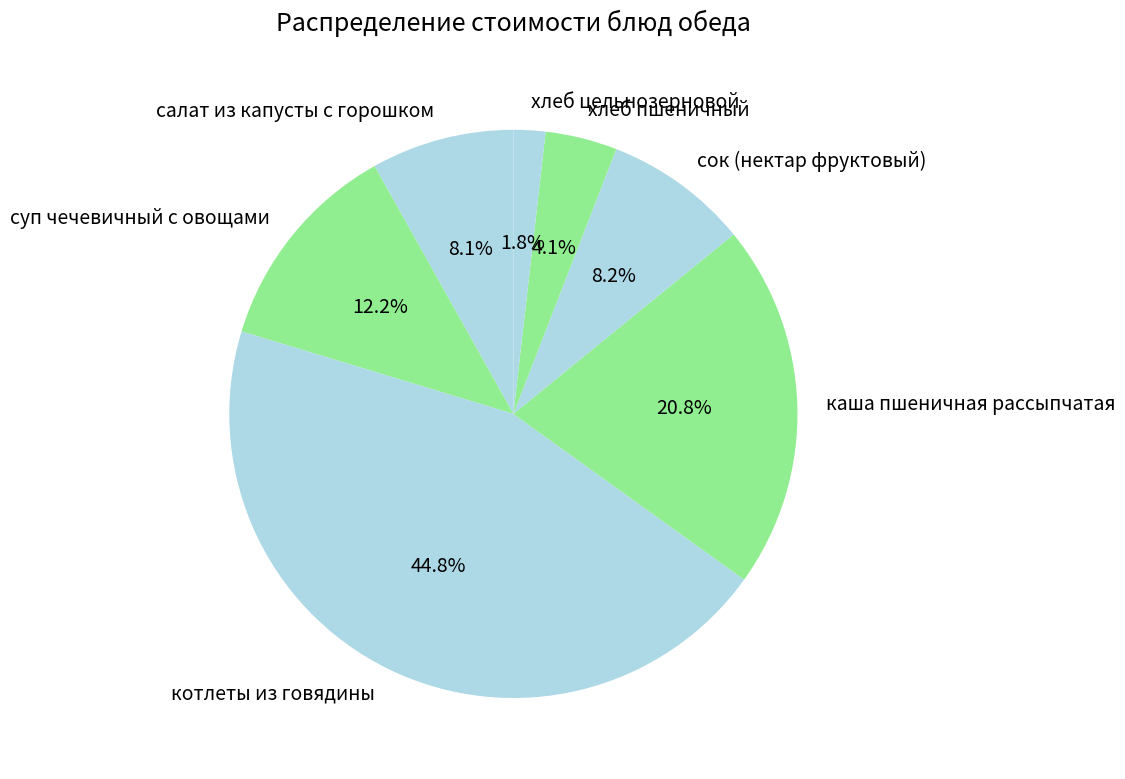

Is it true that каша пшеничная рассыпчатая is 11% of the pie?

False